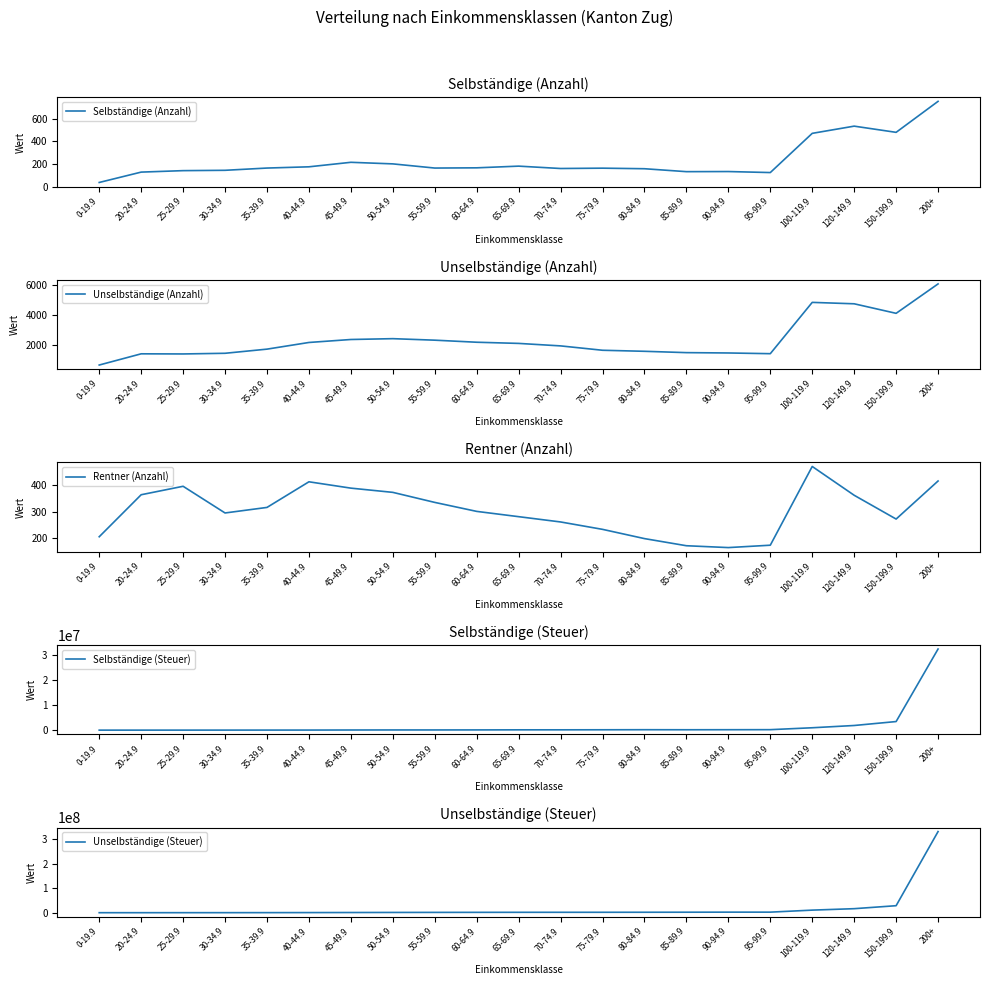

Is it true that Selbständige (Anzahl) equals 175 at 40-44.9?

True